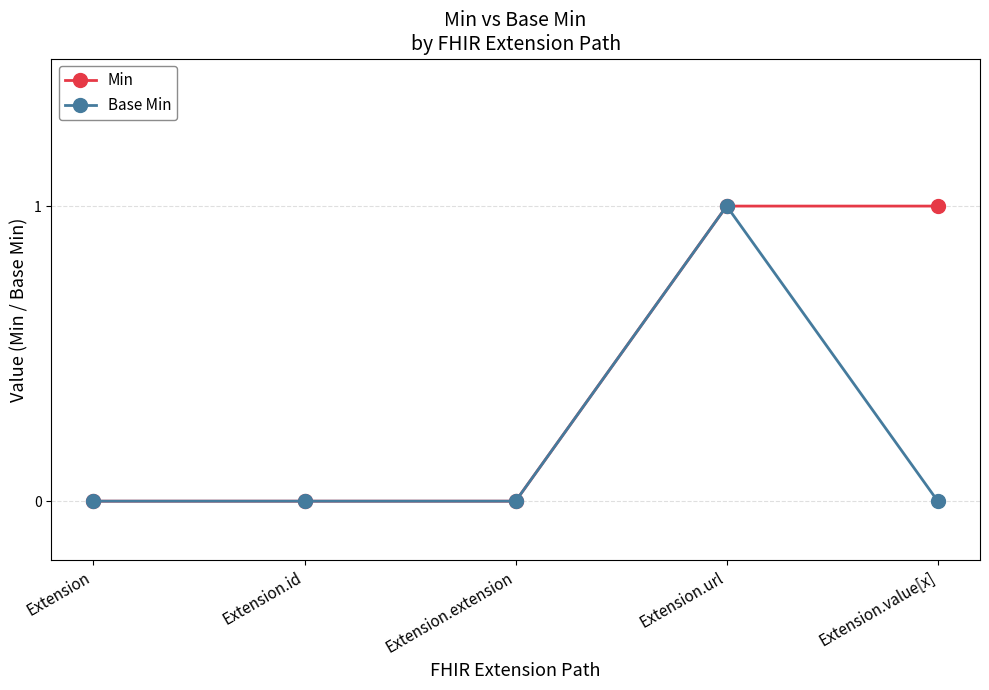

What are all the series names shown in the legend?

Min, Base Min